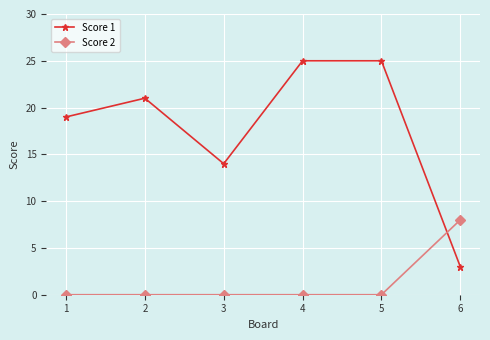

Reading left to right, extract all data points from this chart.

Score 1: 1=19	2=21	3=14	4=25	5=25	6=3
Score 2: 1=0	2=0	3=0	4=0	5=0	6=8